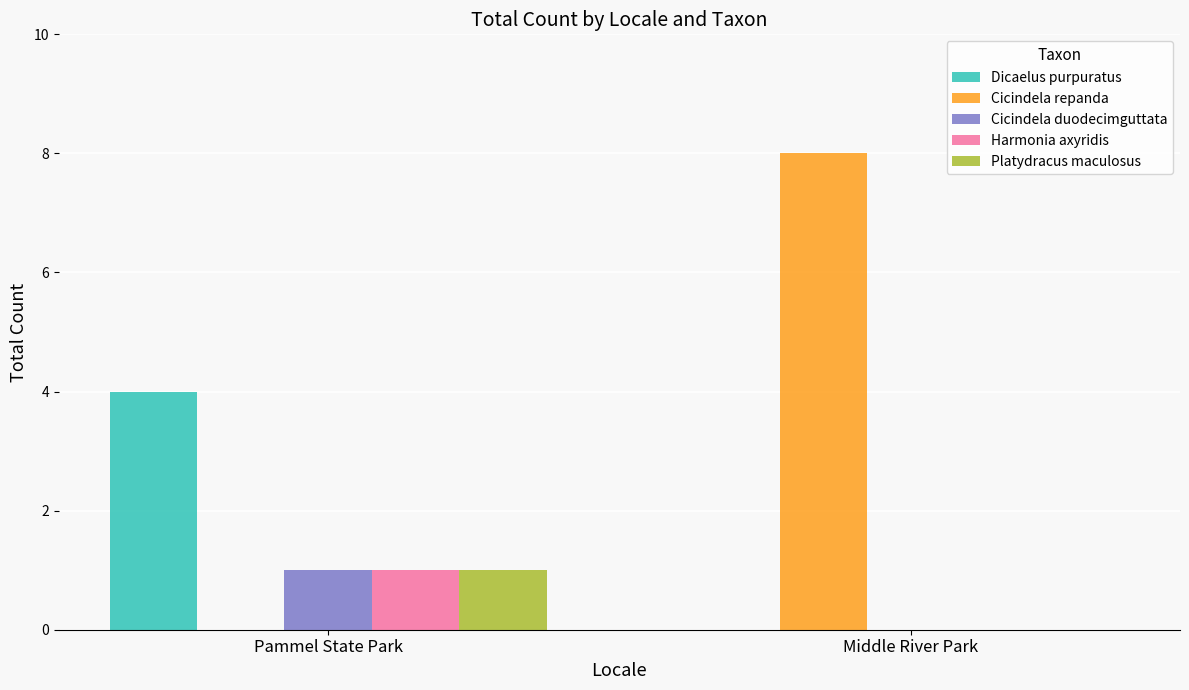

Does the chart contain stacked bars?

No